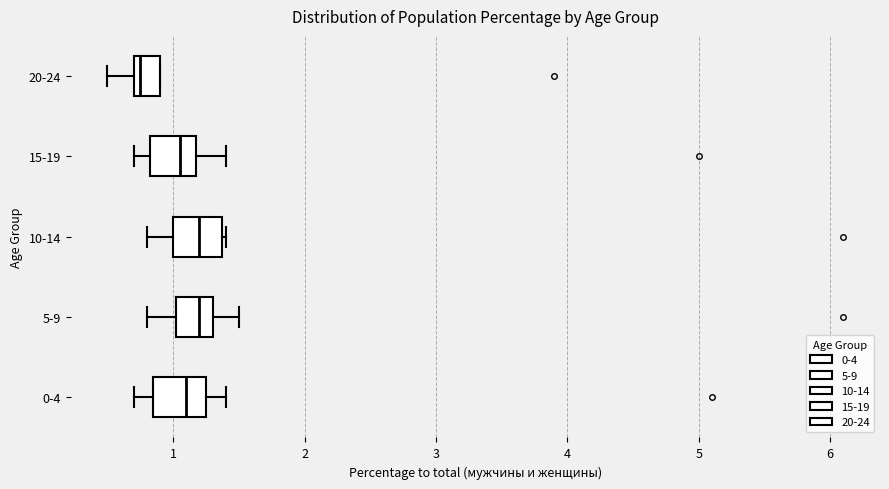

Reading bottom to top, transcribe this box plot: for each box, give where its median line is, the range the box spans, and where its two whiskers end, as read against the x-axis. The values are not printed on the chart, so give them approximately, as read against the axis.

0-4: median 1.1, box 0.9 to 1.3, whiskers 0.7 to 1.4
5-9: median 1.2, box 1.0 to 1.3, whiskers 0.8 to 1.5
10-14: median 1.2, box 1.0 to 1.4, whiskers 0.8 to 1.4
15-19: median 1.1, box 0.8 to 1.2, whiskers 0.7 to 1.4
20-24: median 0.8, box 0.7 to 0.9, whiskers 0.5 to 0.9